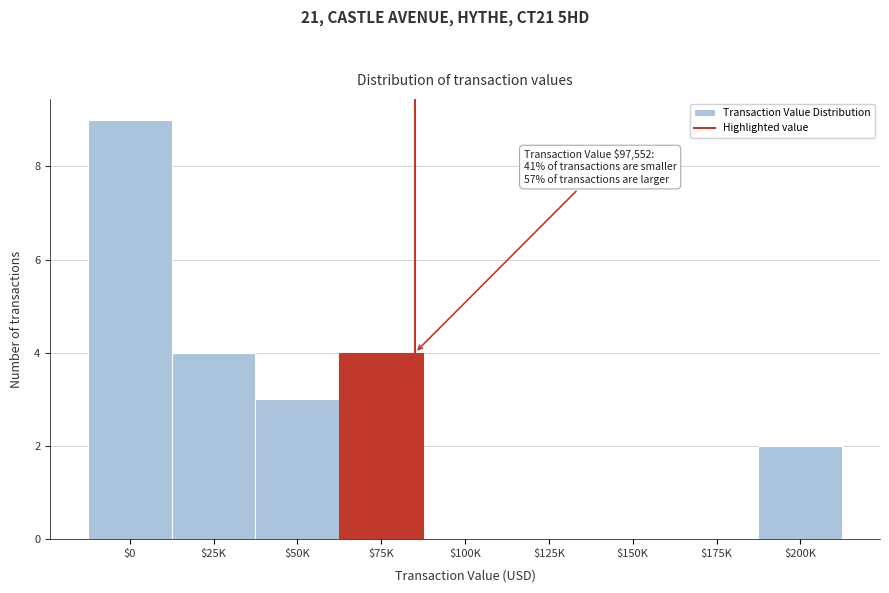

Which label corresponds to the largest value in the chart?

$0